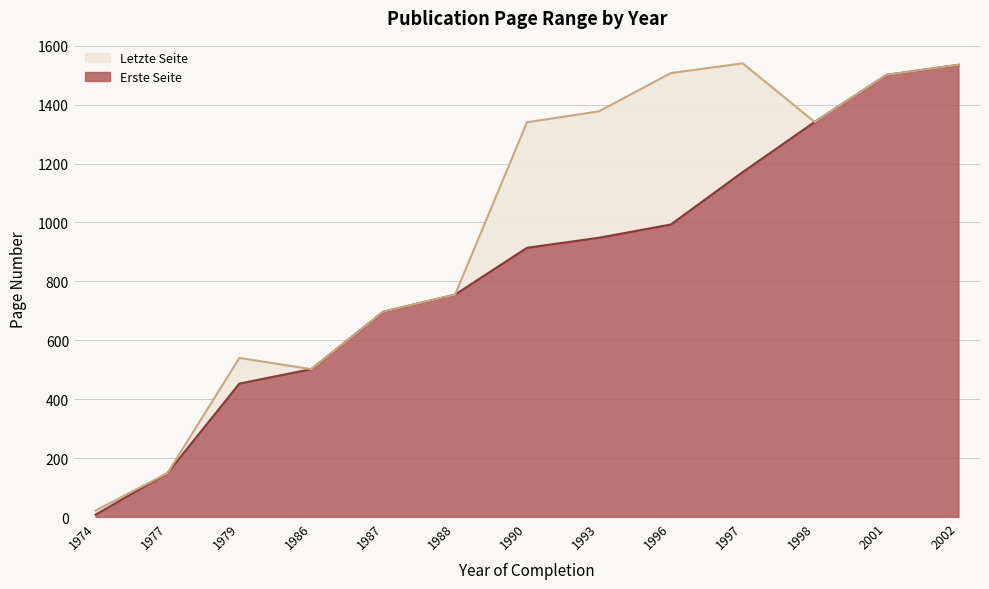

Count the number of values greater than 914.

6